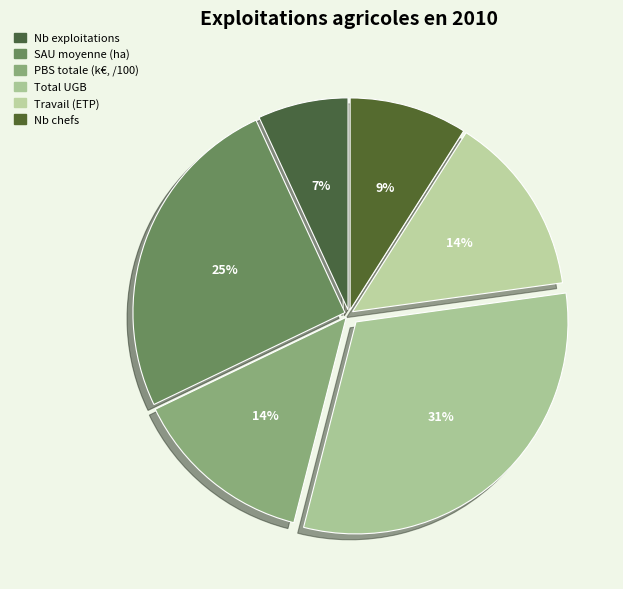

How many segments does this pie chart have?

6